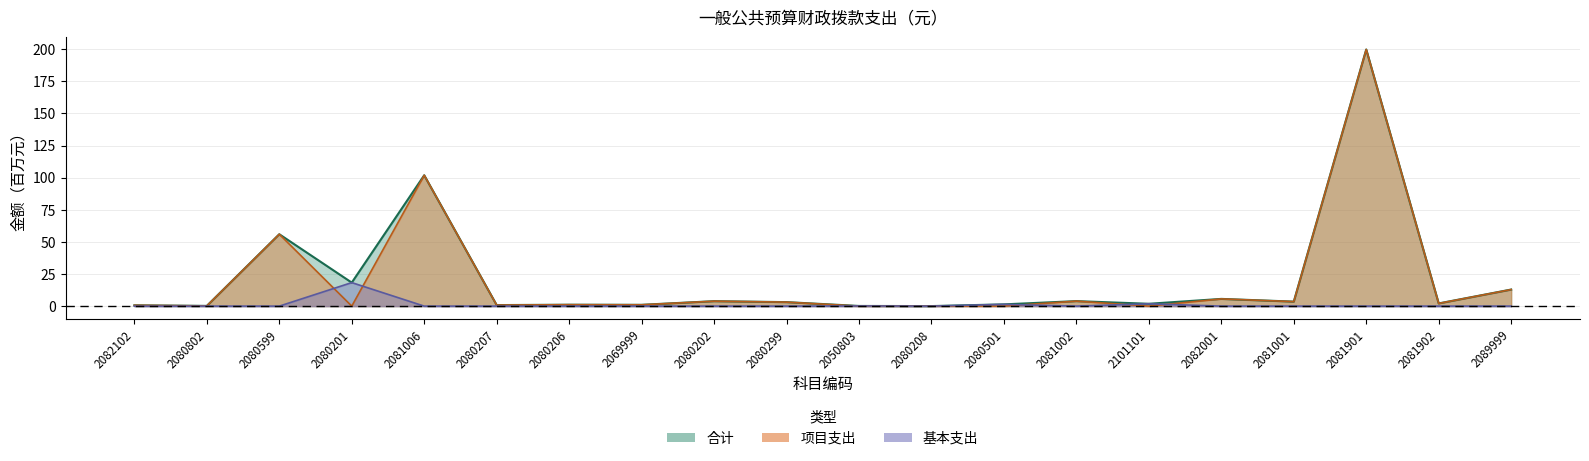

What is the difference between the maximum and minimum values in the 项目支出 series?

199.8